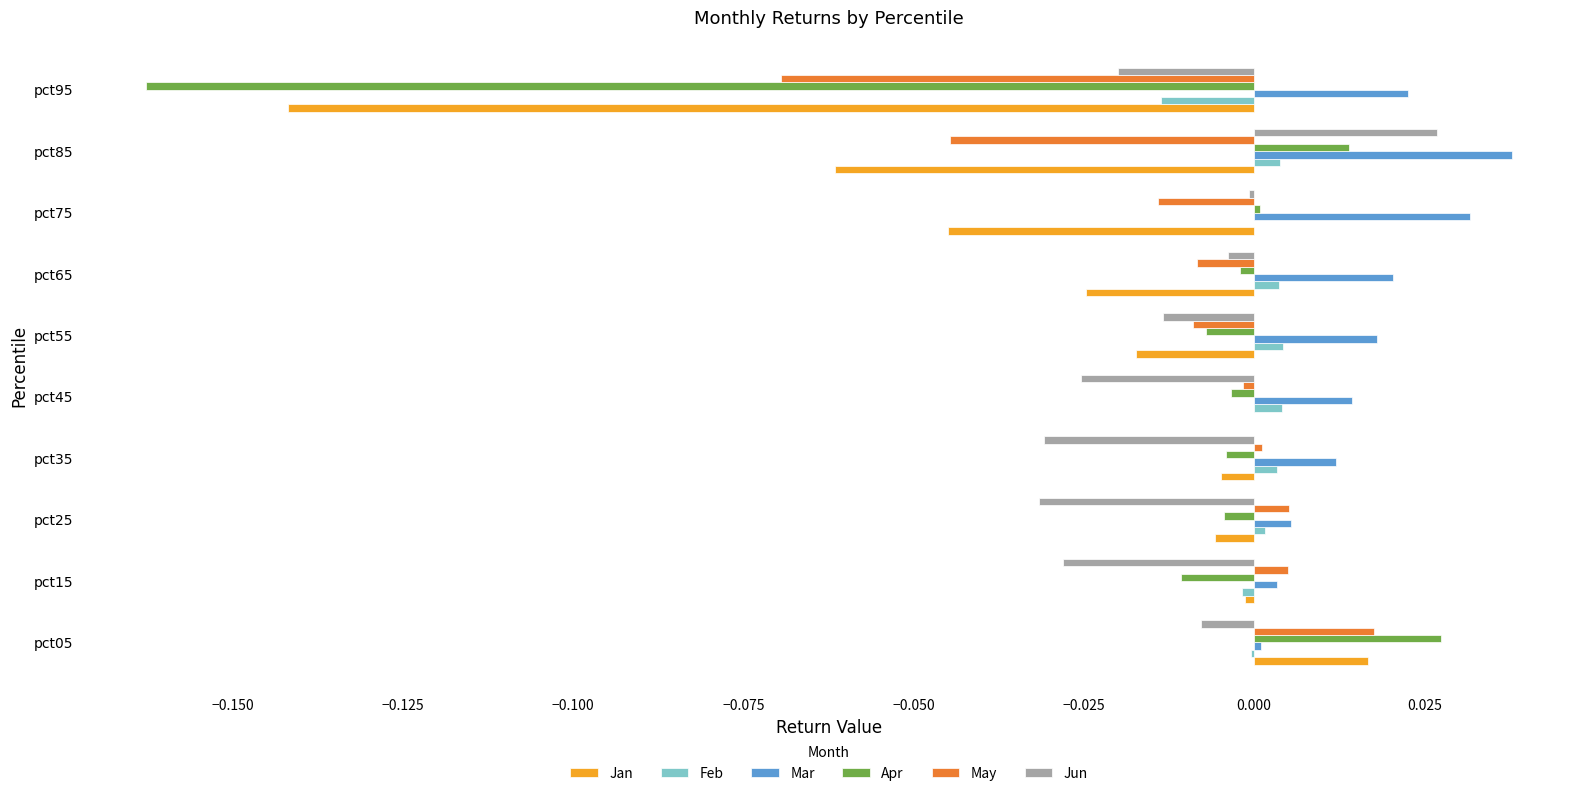

True or false: Mar has a value of 0.0 at pct15.

True